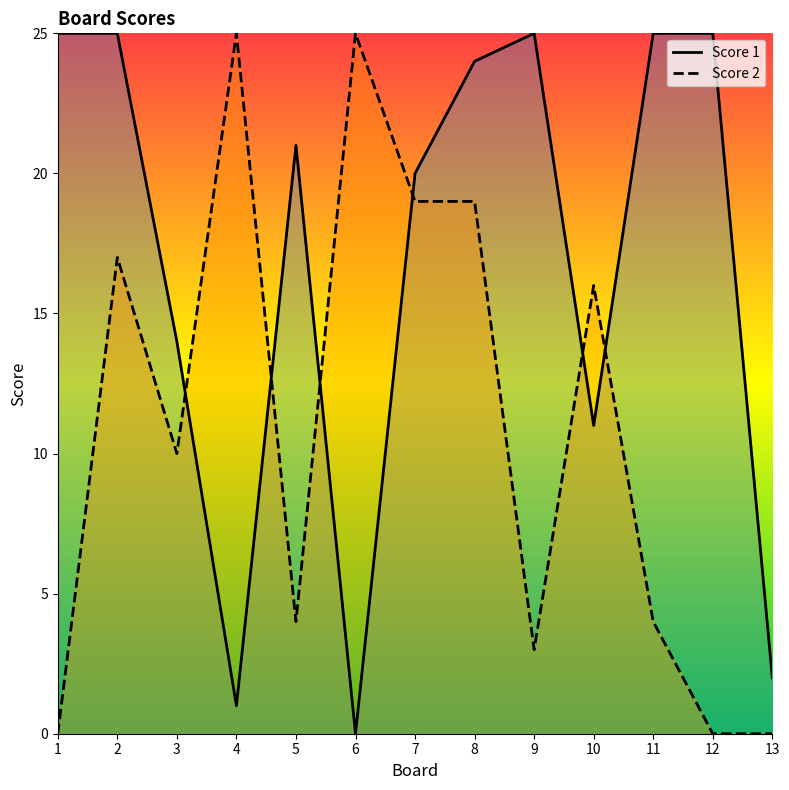

Count the number of data series in this chart.

2